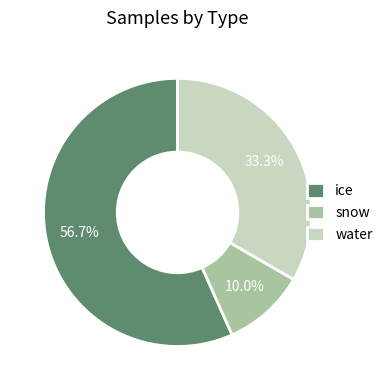

Is it true that snow is 10% of the pie?

True